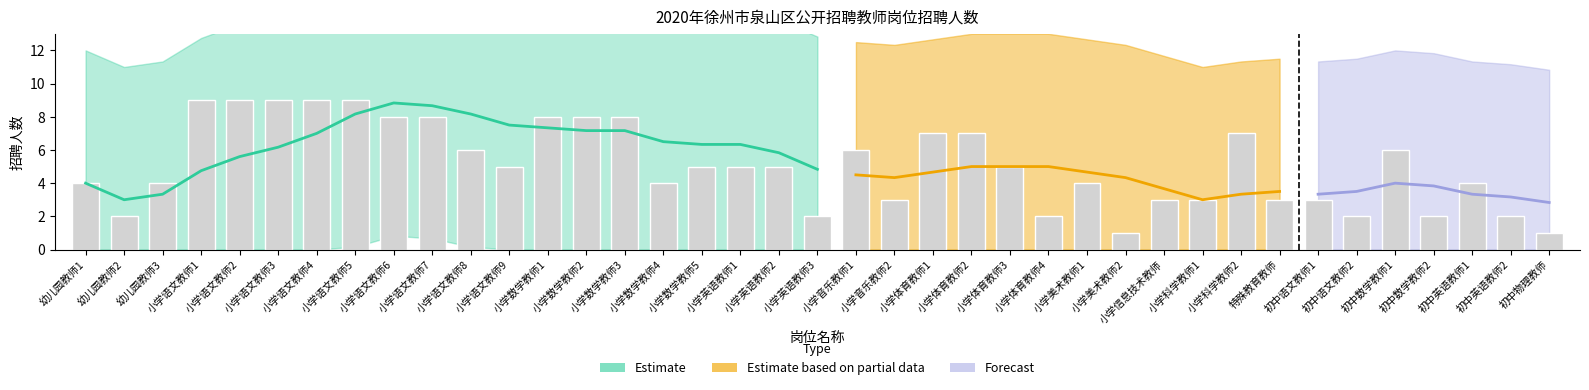

Is the value of Estimate based on partial data at 初中英语教师2 greater than the value of Estimate at 小学美术教师1?

No